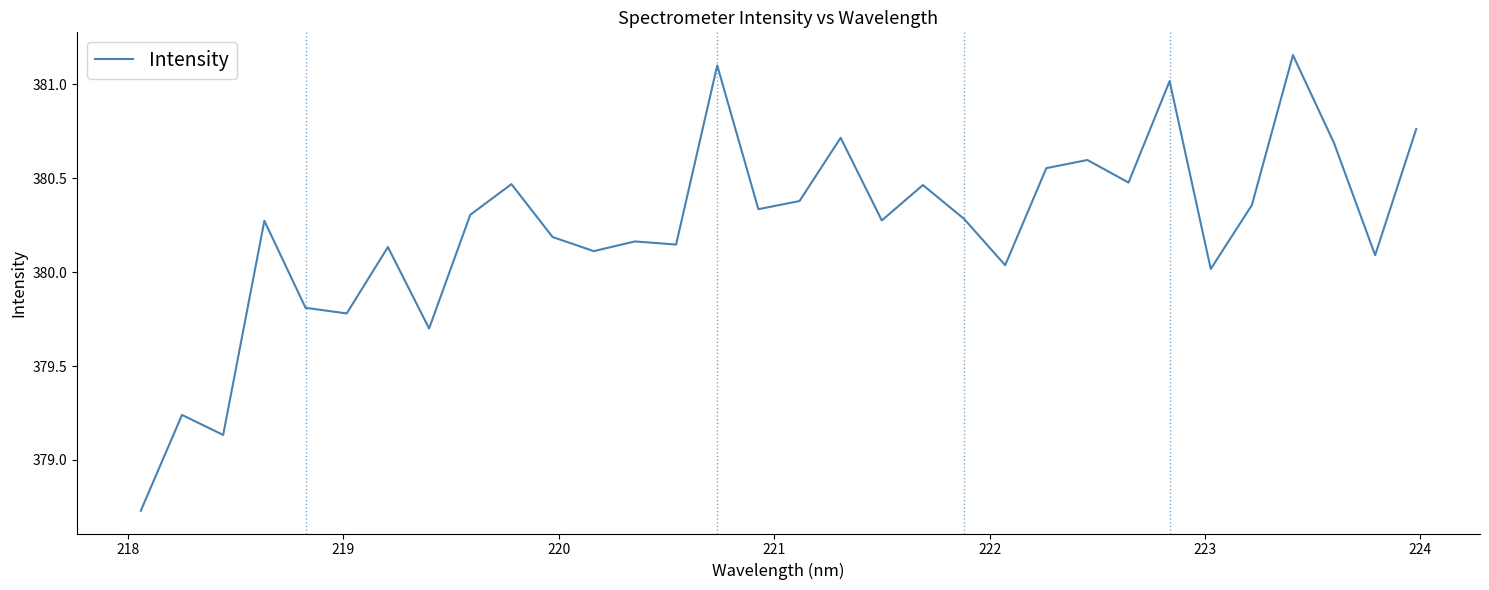

What is the difference between the maximum and minimum values?

2.4